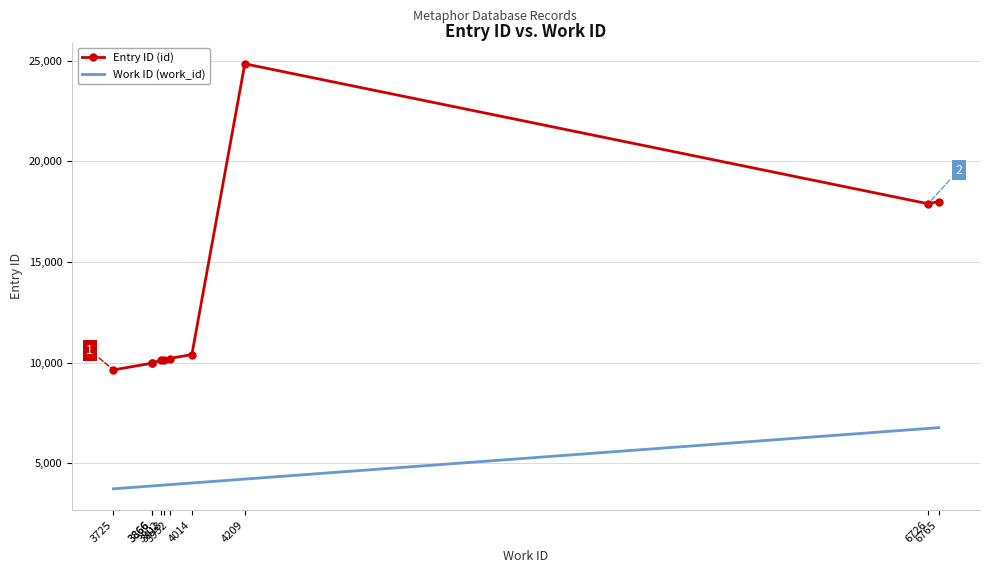

What is the difference between the maximum and second lowest values in the Work ID (work_id) series?

2899